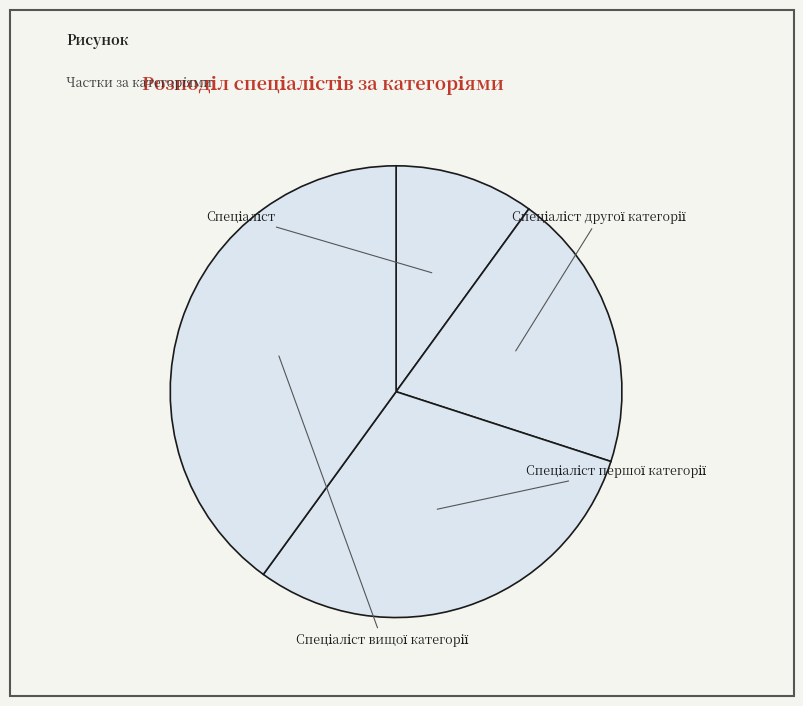

What is the ratio of the value at Спеціаліст другої категорії to the value at Спеціаліст?

2.0